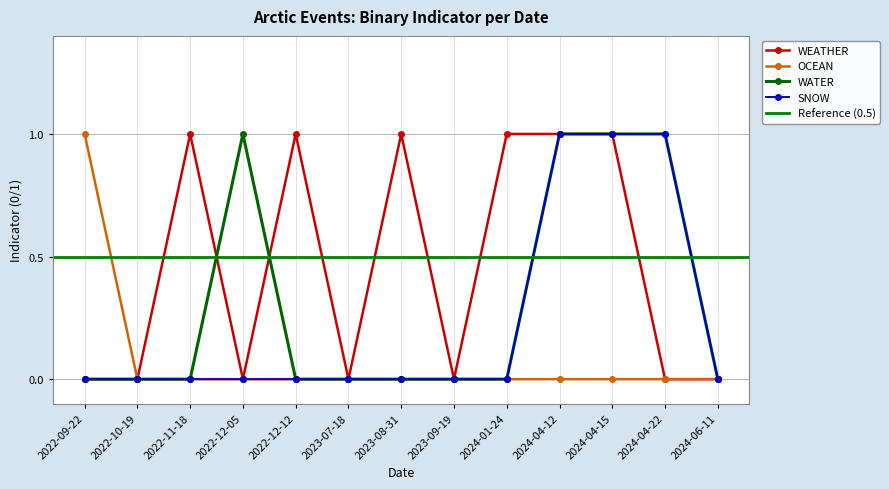

At which label does SNOW reach its peak?

2024-04-12